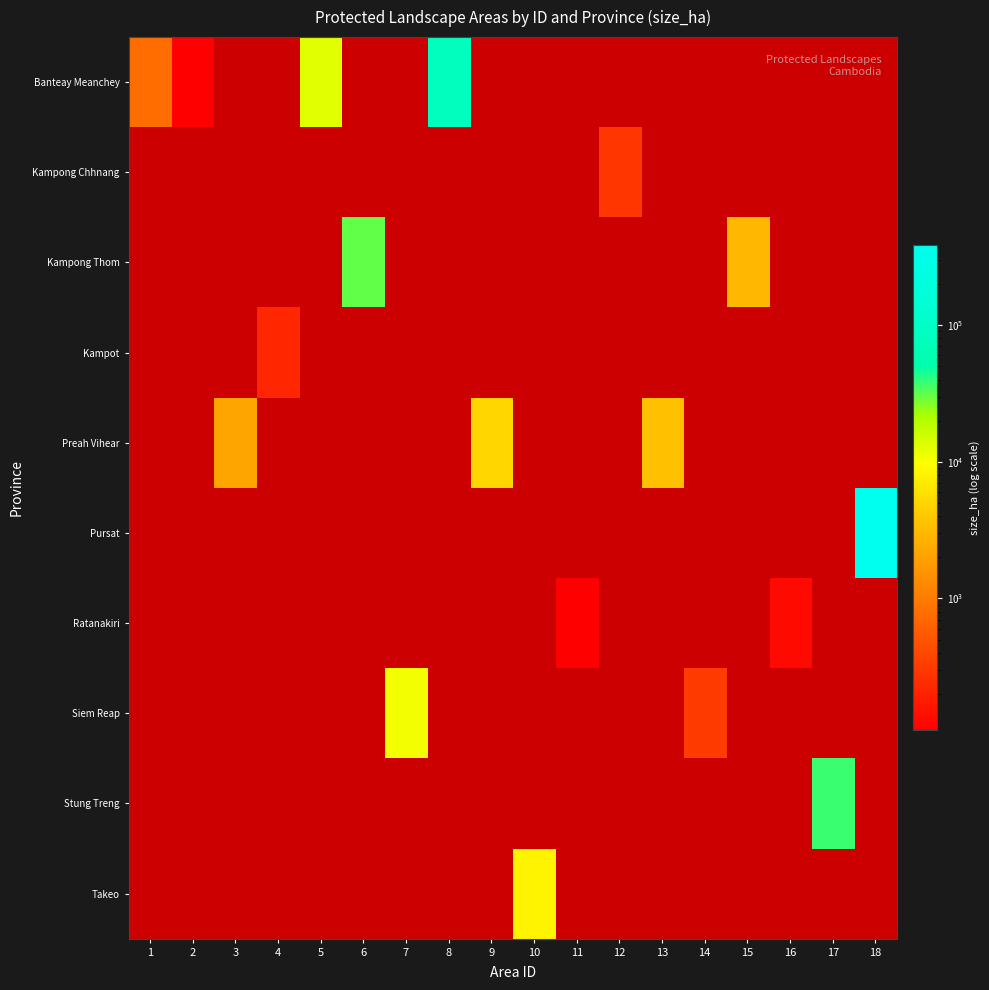

How many data points does each series have?

18